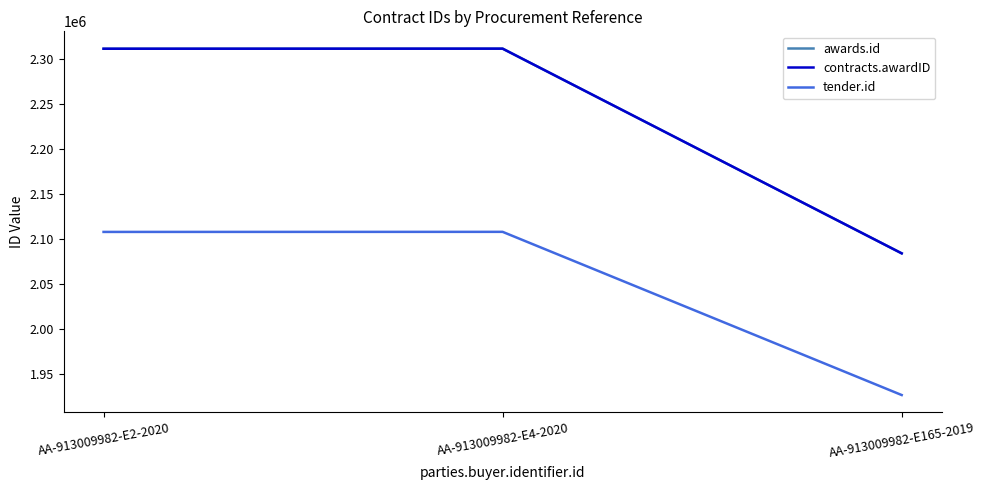

Between AA-913009982-E4-2020 and AA-913009982-E165-2019, which is larger?

AA-913009982-E4-2020